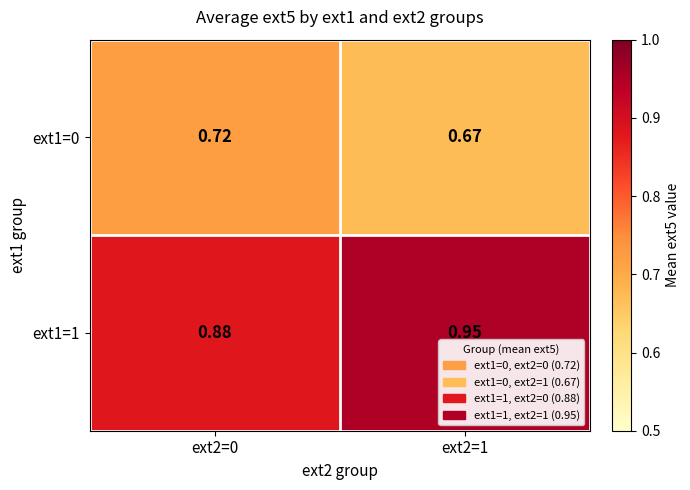

Is the value of ext1=1 at ext2=1 greater than the value of ext1=0 at ext2=0?

Yes